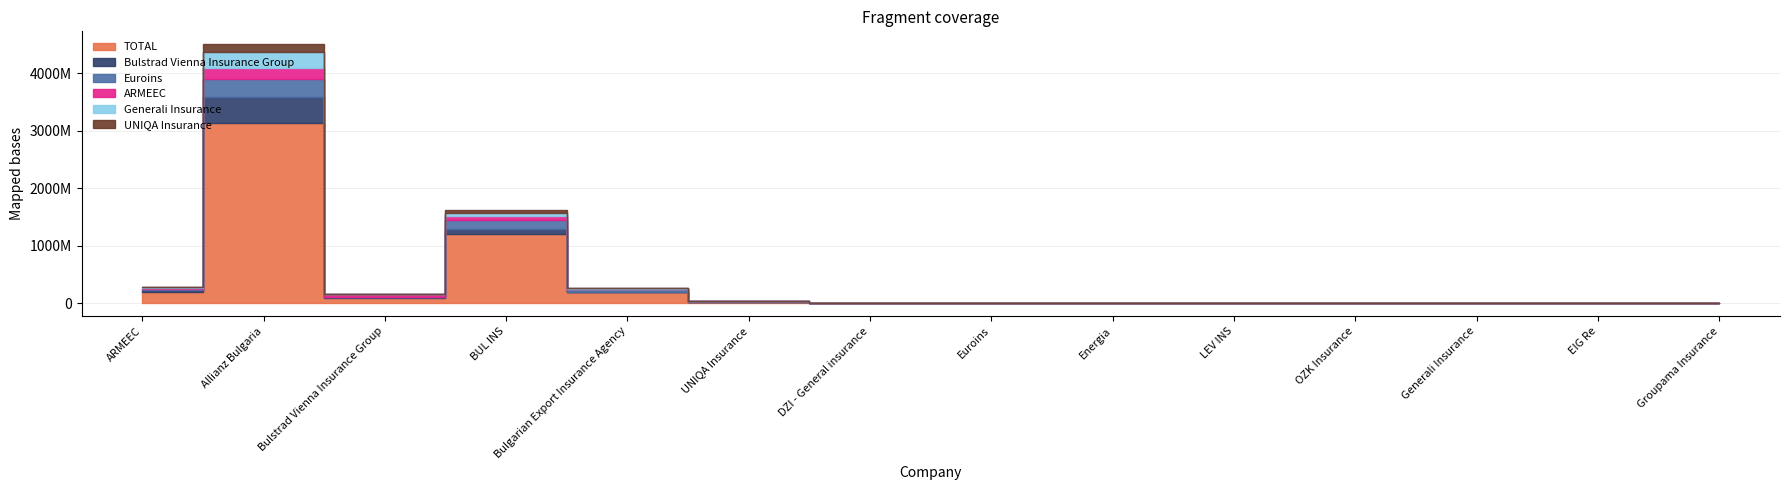

What is the value of the UNIQA Insurance point at the 4th from the left?

49630225.0